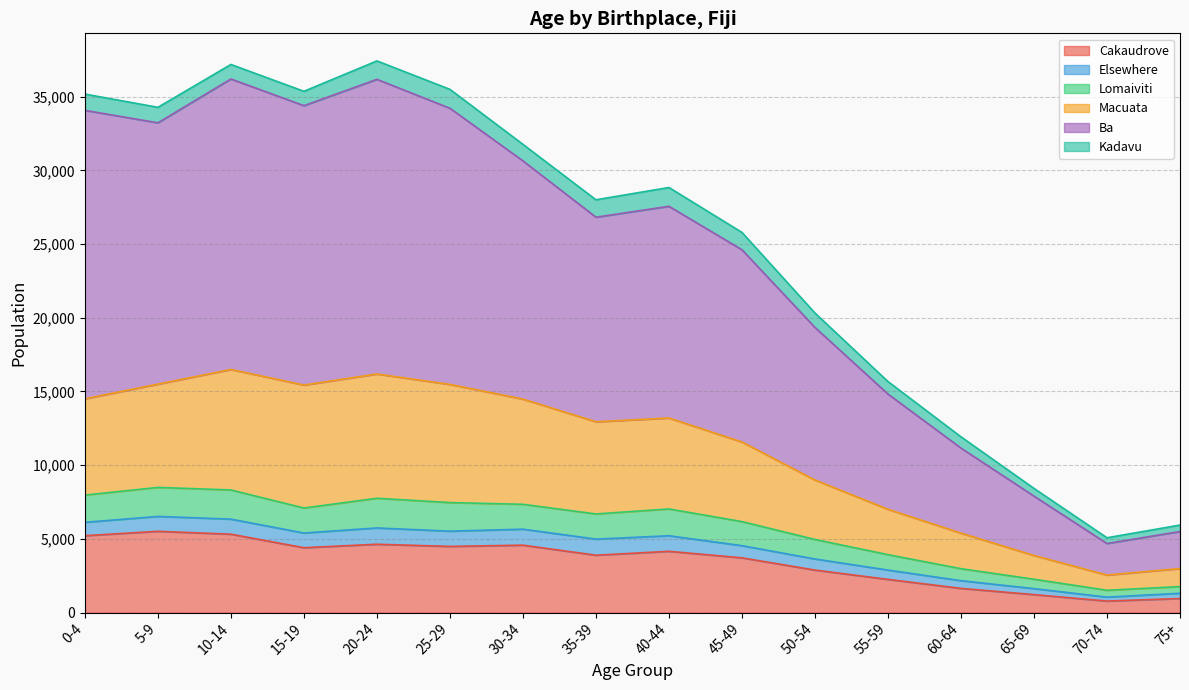

Which series has the largest total across all categories?

Ba